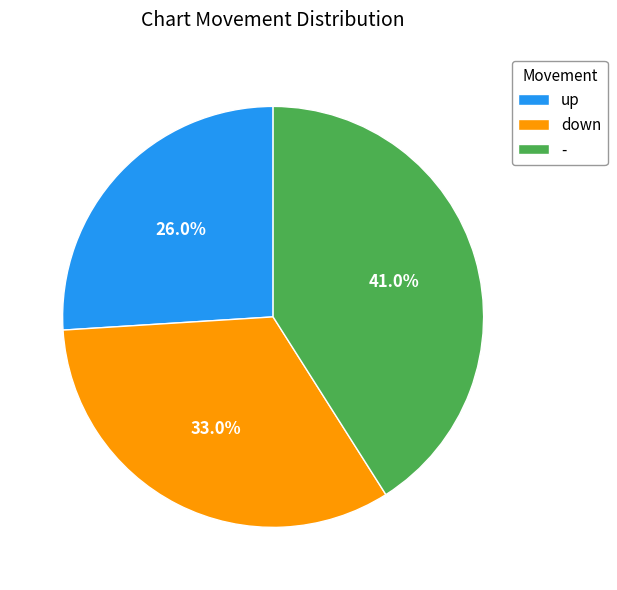

Rank the categories by value from lowest to highest.

up, down, -